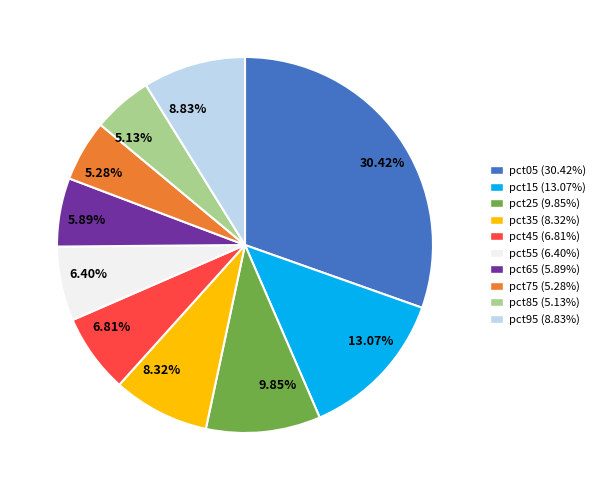

Which category has the biggest portion of the pie?

30.42%